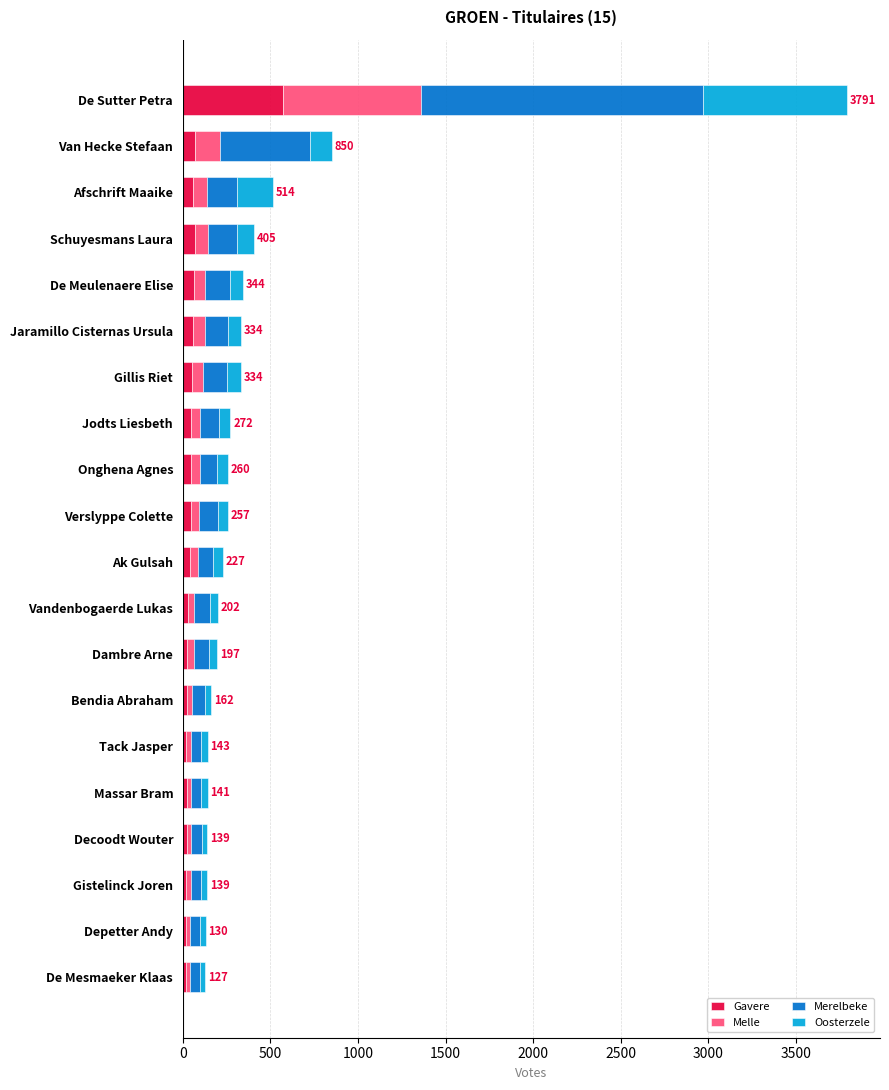

At which label does Gavere reach its peak?

De Sutter Petra